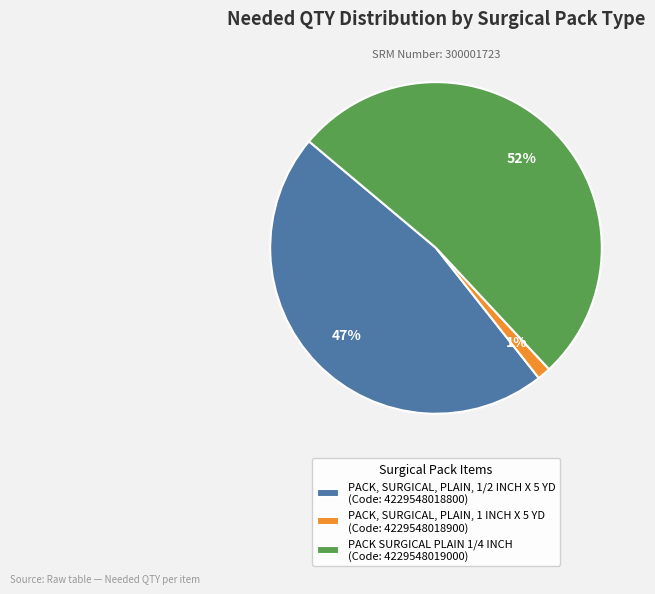

Do PACK, SURGICAL, PLAIN, 1/2 INCH X 5 YD (Code: 4229548018800) and PACK, SURGICAL, PLAIN, 1 INCH X 5 YD (Code: 4229548018900) together represent more than half of the pie?

No